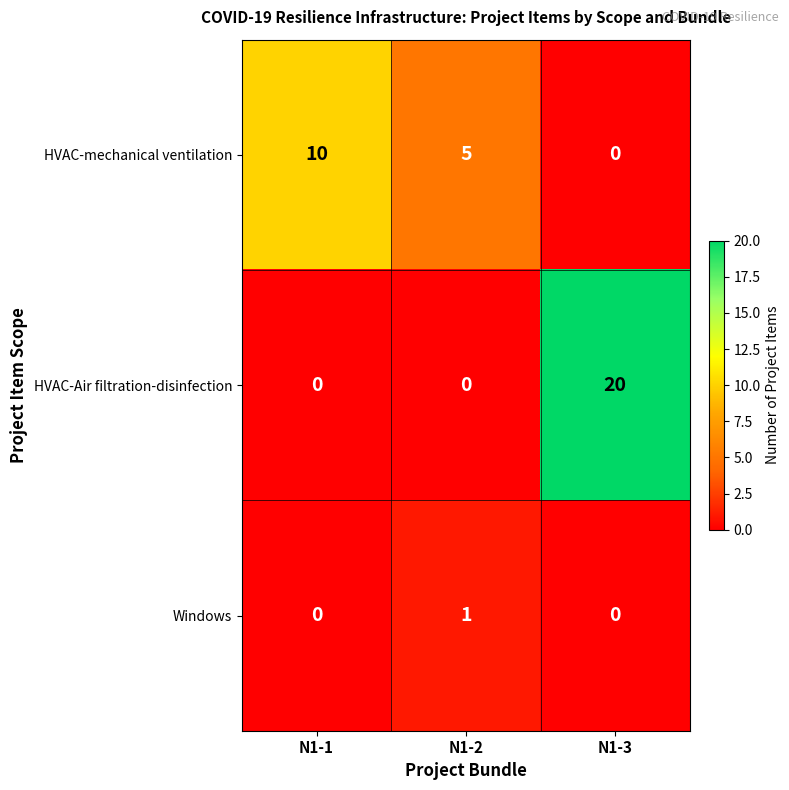

What is the difference between the second highest and minimum values in the HVAC-mechanical ventilation series?

5